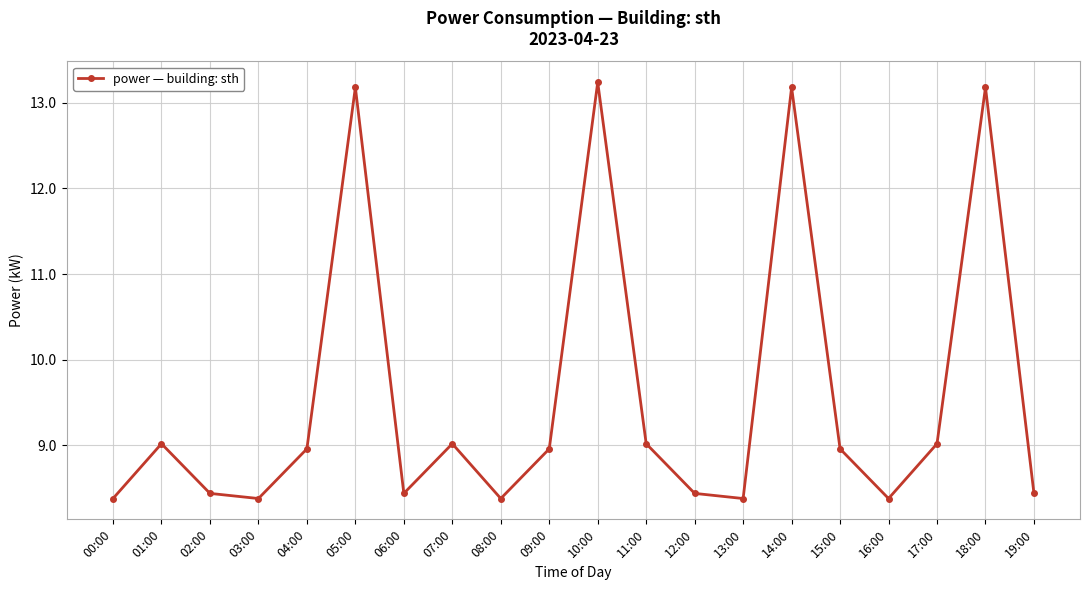

Is it true that the value at 07:00 is 3.9?

False